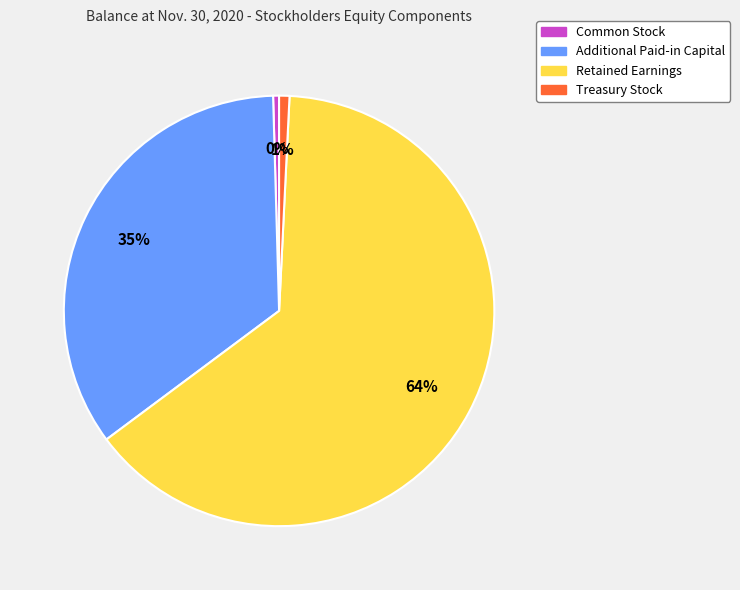

Combined, do Common Stock and Retained Earnings account for over 50%?

Yes